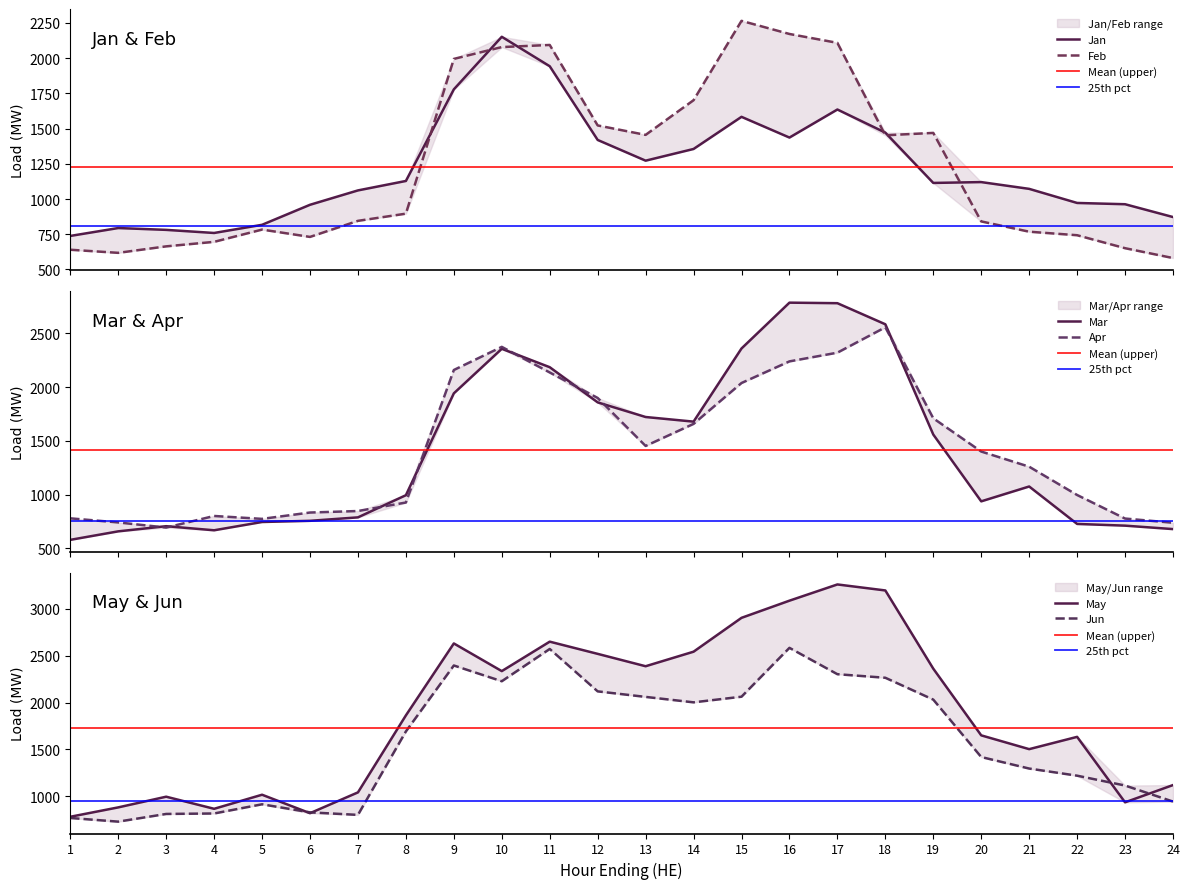

Is it true that May equals 2542 at 14?

True